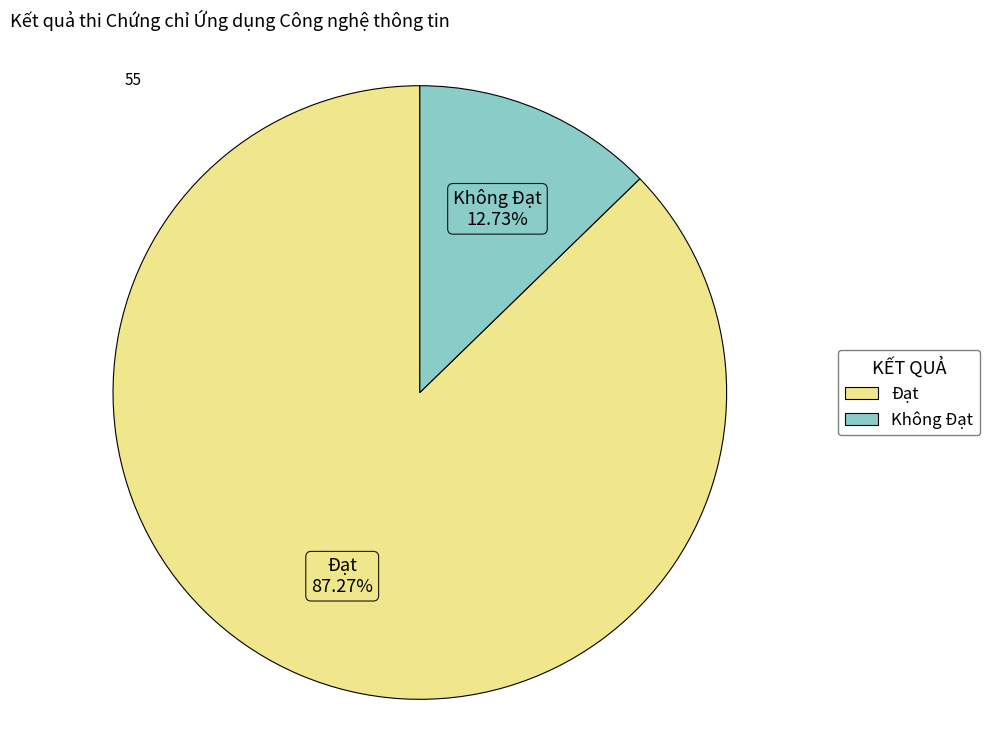

To the nearest percent, what portion does Đạt represent?

87%